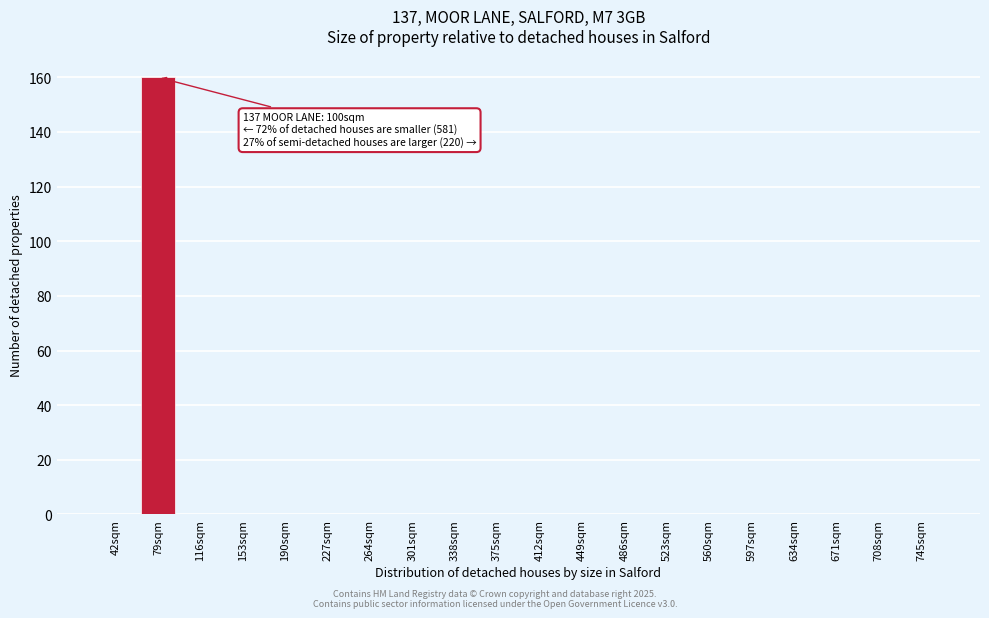

Reading left to right, list all the values displayed in this chart.

42sqm=0	79sqm=160	116sqm=0	153sqm=0	190sqm=0	227sqm=0	264sqm=0	301sqm=0	338sqm=0	375sqm=0	412sqm=0	449sqm=0	486sqm=0	523sqm=0	560sqm=0	597sqm=0	634sqm=0	671sqm=0	708sqm=0	745sqm=0